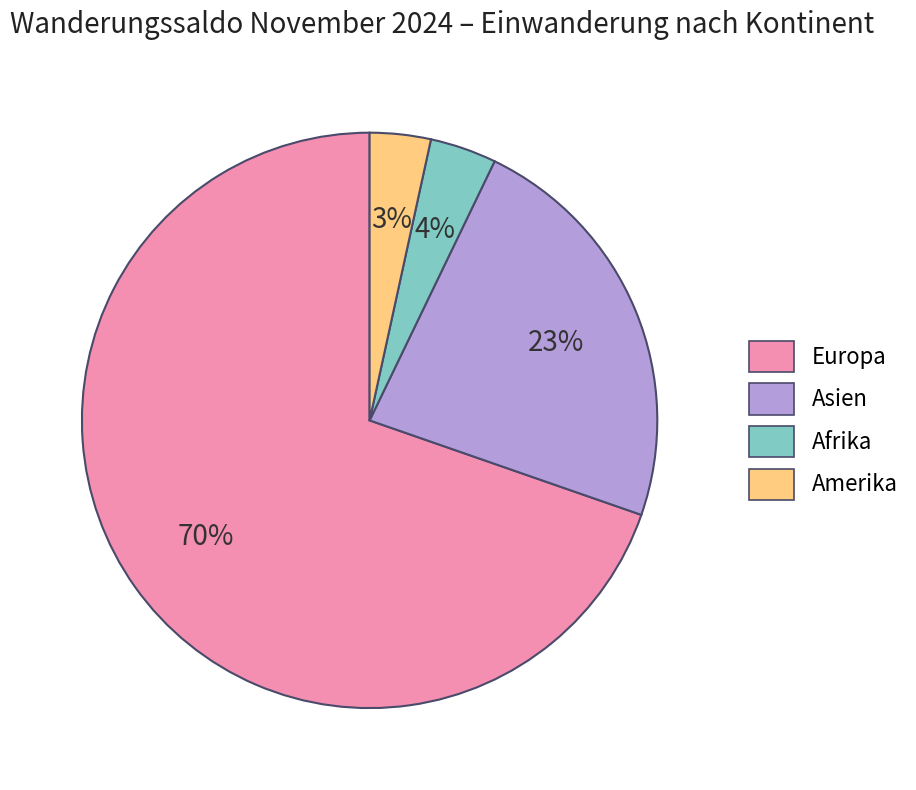

How many segments does this pie chart have?

4